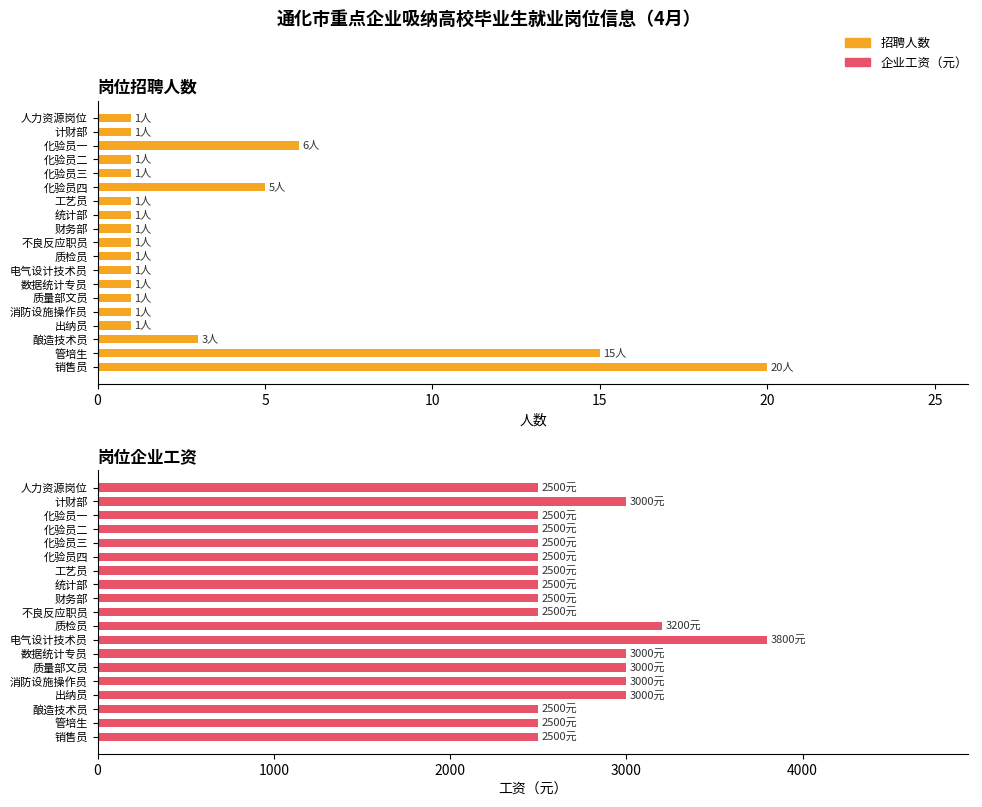

Rank the series by their maximum value, from lowest to highest.

招聘人数, 企业工资（元）